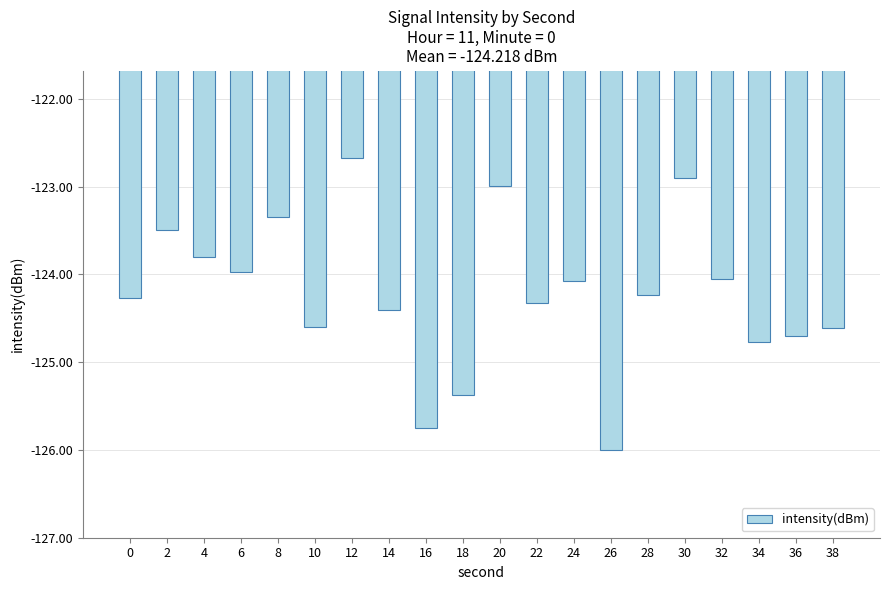

What is the greatest value displayed?

-122.7